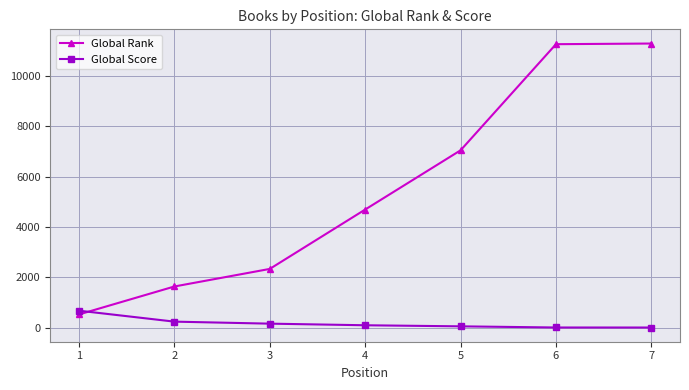

The Global Rank series shows 7359 at 4. True or false?

False